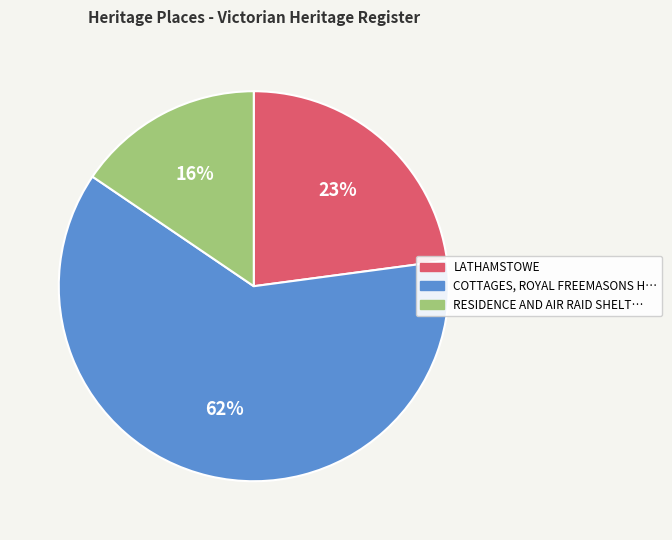

Is there any slice that represents more than half of the pie?

Yes